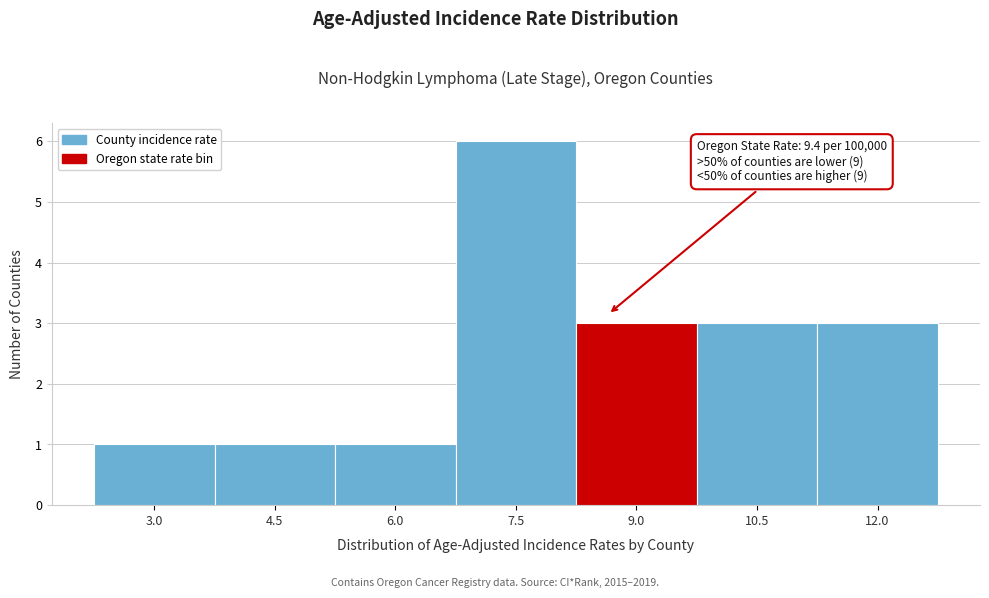

Reading left to right, what are all the values shown in this chart?

3.0=1	4.5=1	6.0=1	7.5=6	9.0=3	10.5=3	12.0=3